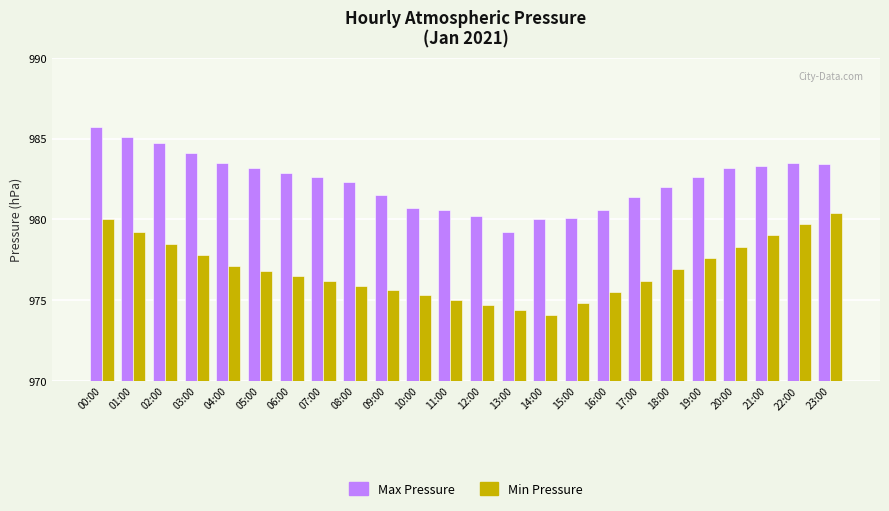

Where is Max Pressure nearest to the value 982?

18:00